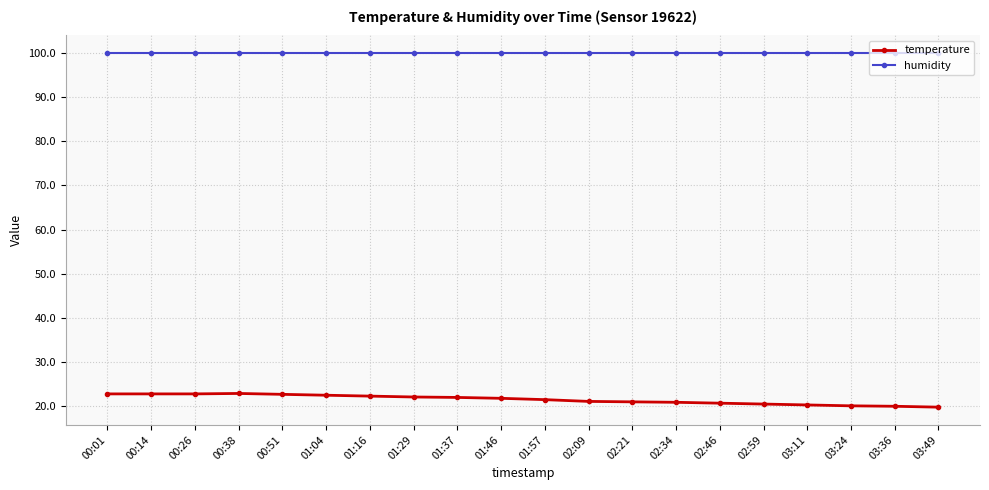

What is the difference between the highest and lowest values at 00:38?

77.0